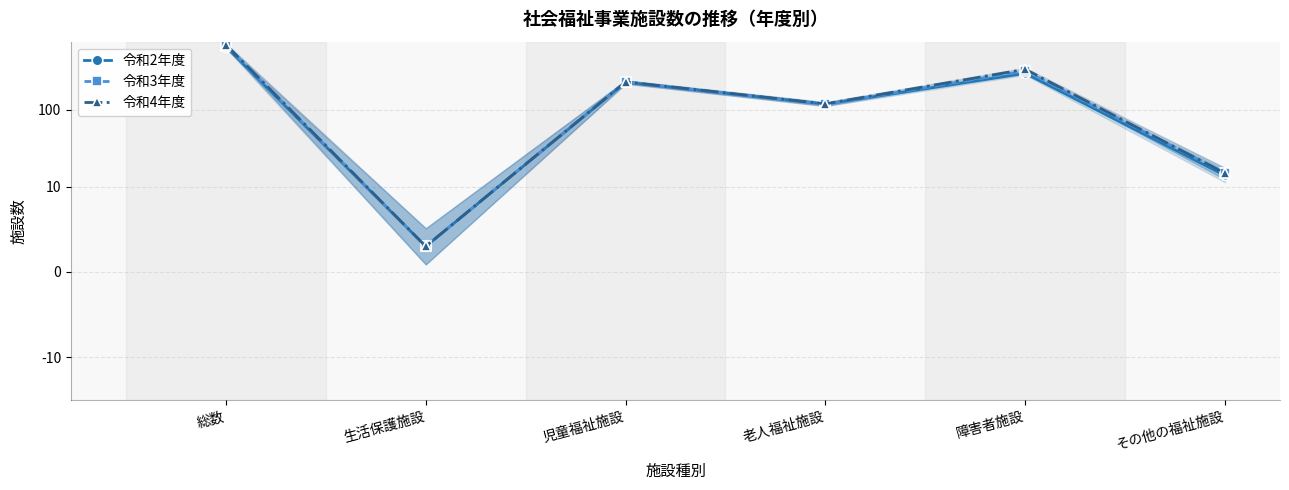

True or false: 令和3年度 has more than 2 points higher than both neighbors.

False